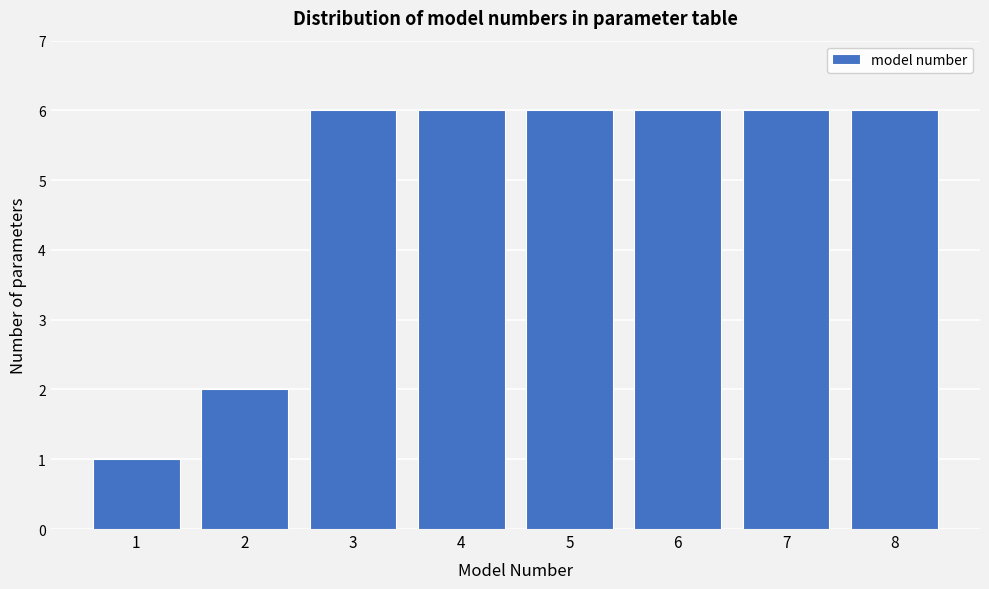

Reading left to right, transcribe all the data shown in this chart.

1=1	2=2	3=6	4=6	5=6	6=6	7=6	8=6